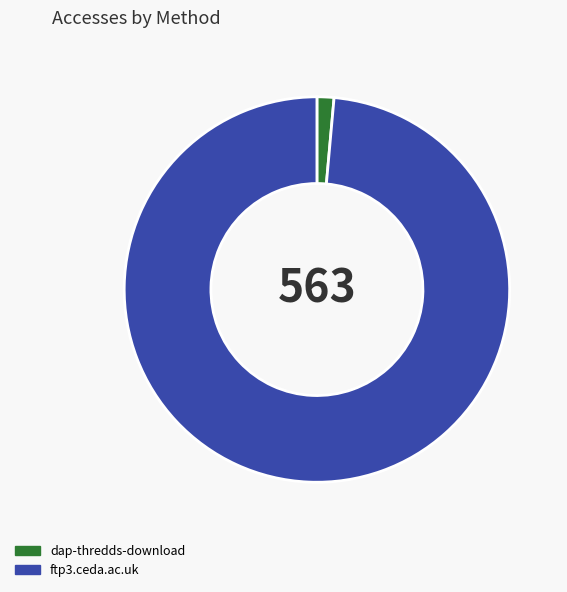

Is it true that dap-thredds-download is 12% of the pie?

False